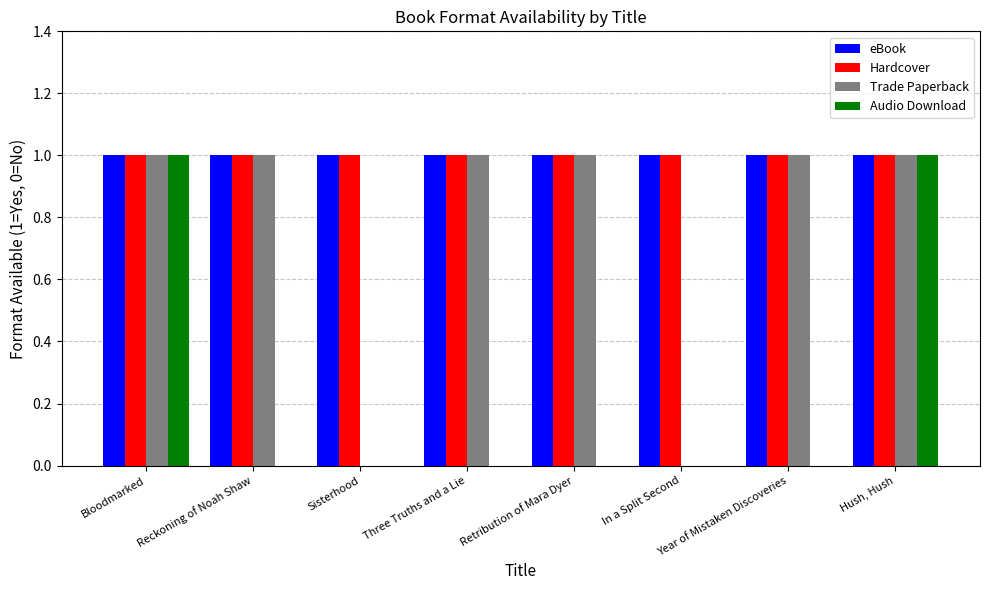

Is it true that Trade Paperback equals 1 at Year of Mistaken Discoveries?

True